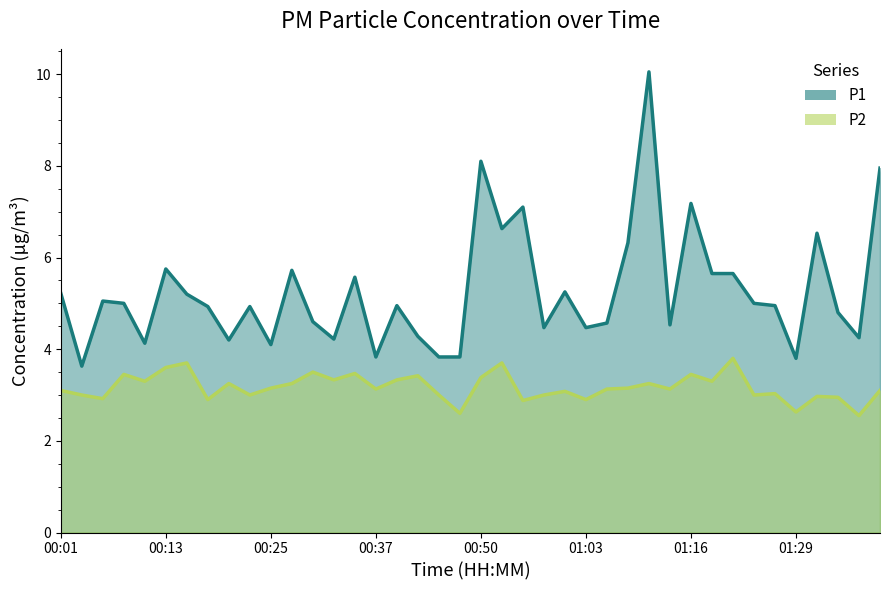

True or false: P2 has a value of 2.9 at 00:06.

True